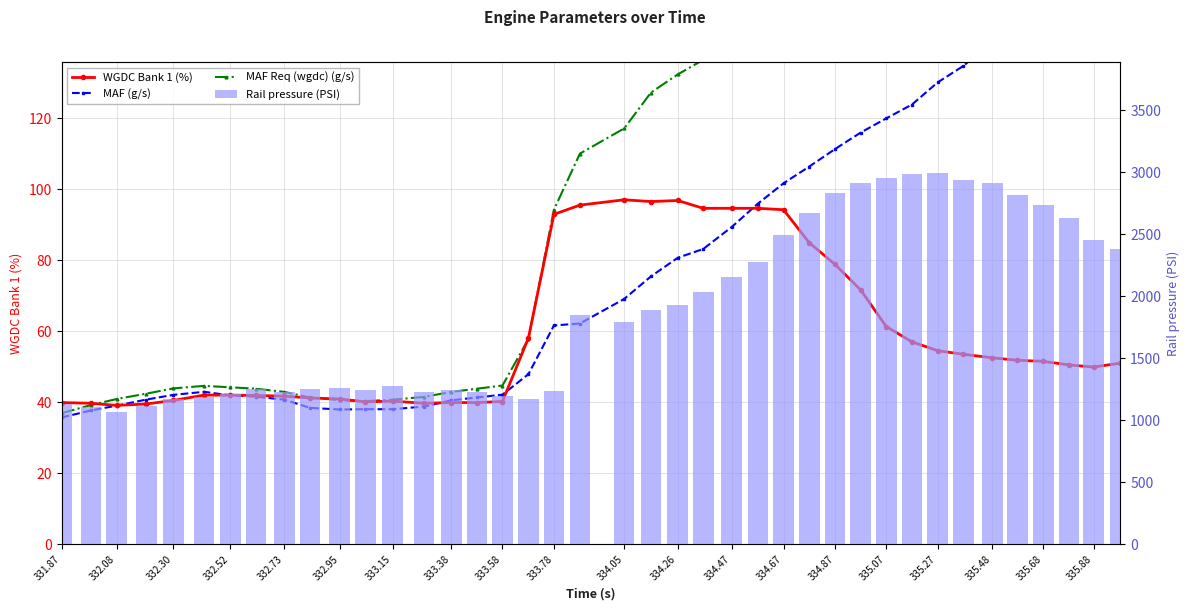

How many groups of bars are there?

40